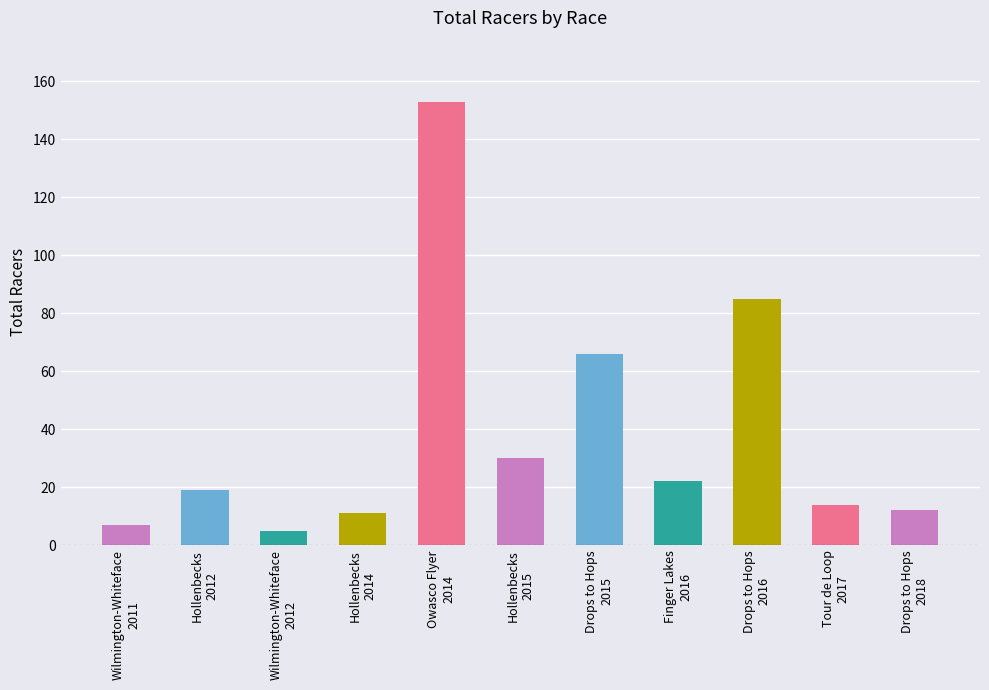

What is the smallest value displayed?

5